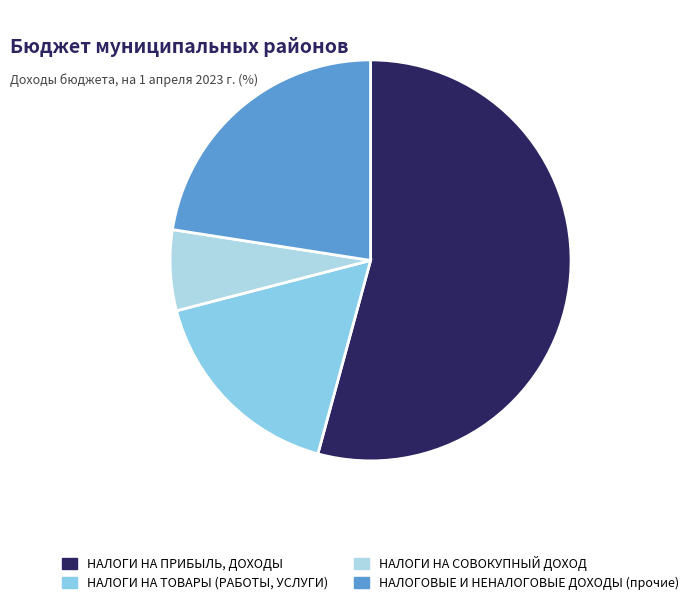

Count the number of slices in the pie.

4